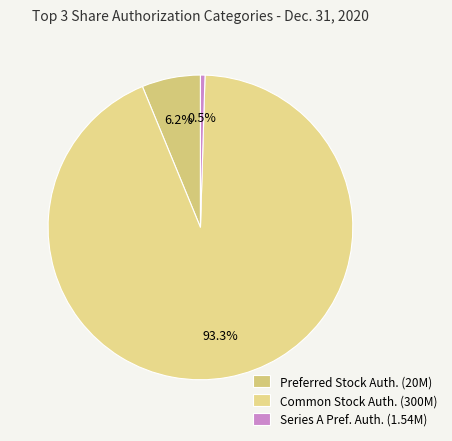

To the nearest percent, what is the average slice percentage?

33%